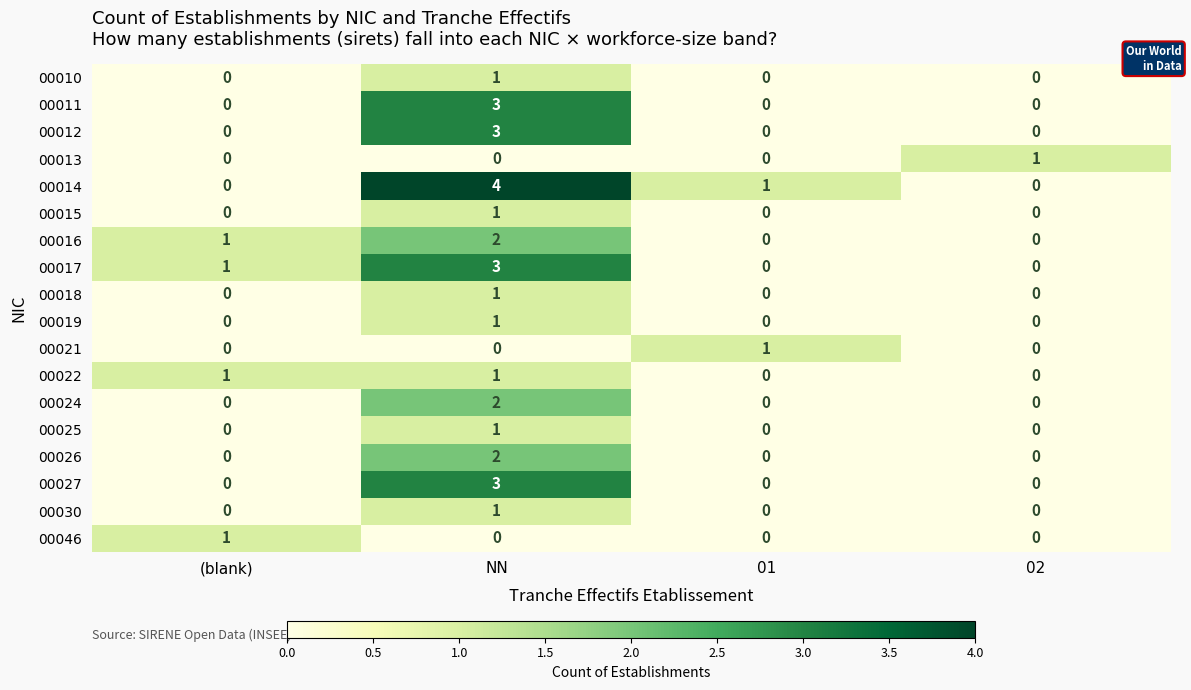

Count the 00015 values in the range 0 to 1.

4